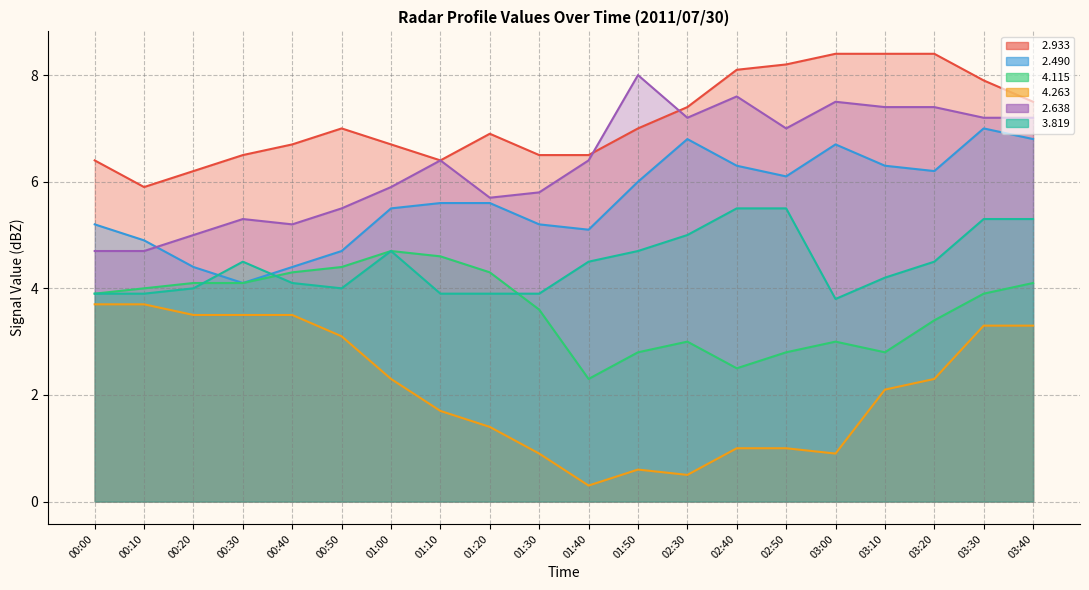

True or false:   3.819 and   2.933 cross at least once.

False